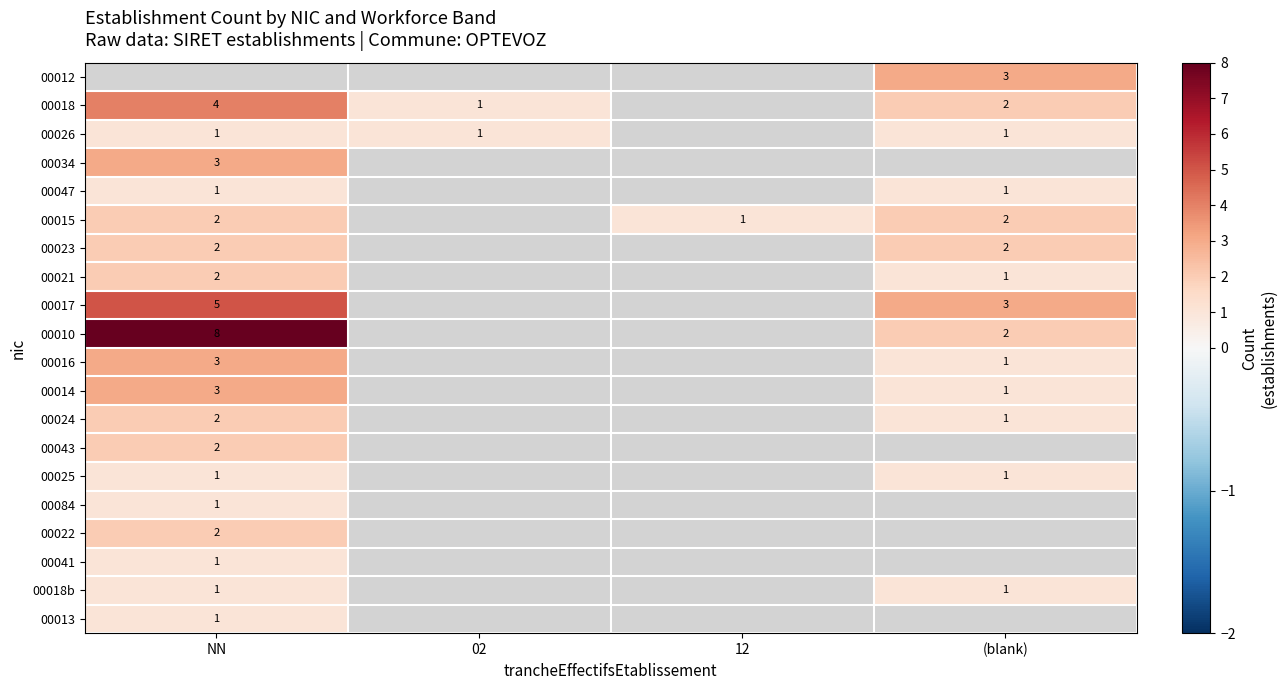

How many distinct data groups are displayed?

20